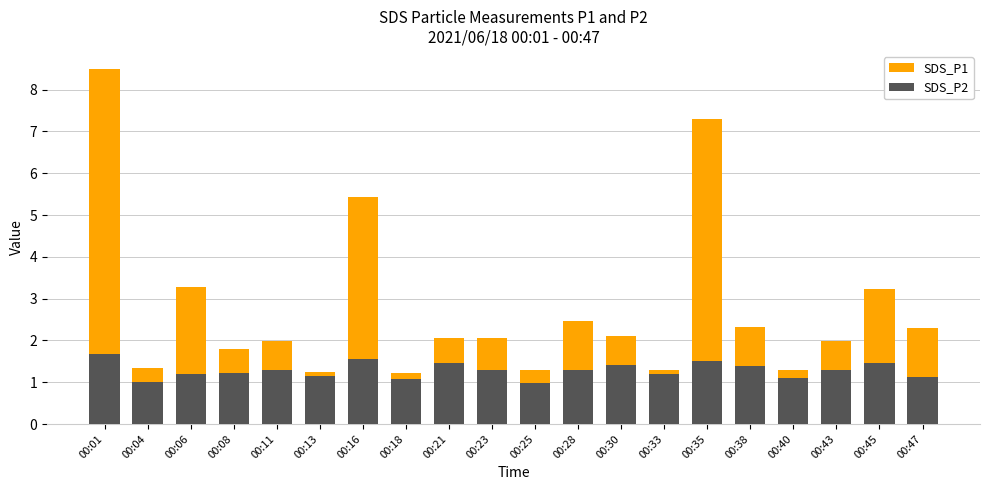

Which series has the largest range (max minus min)?

SDS_P1